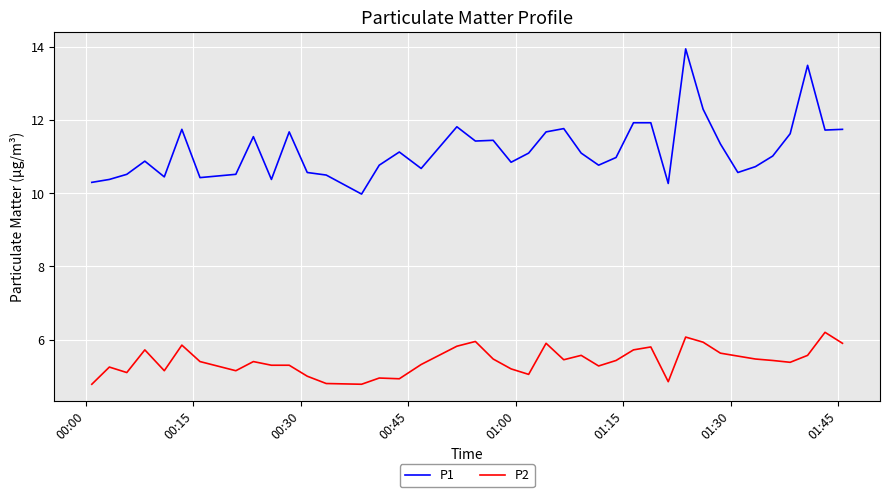

What are all the series names shown in the legend?

P1, P2